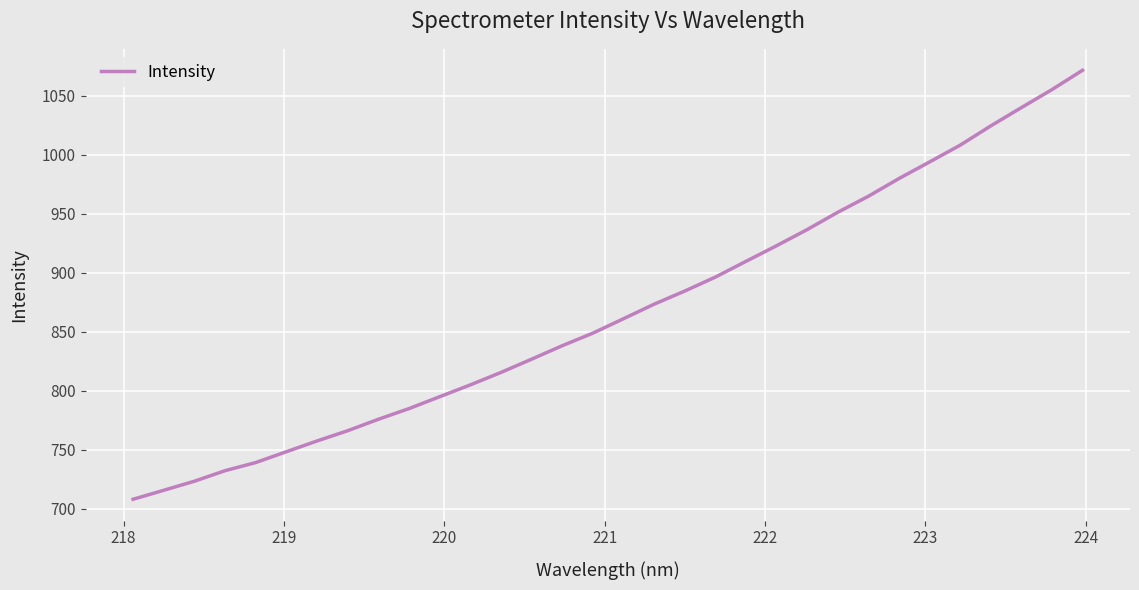

What is the difference between the maximum and minimum values?

363.5